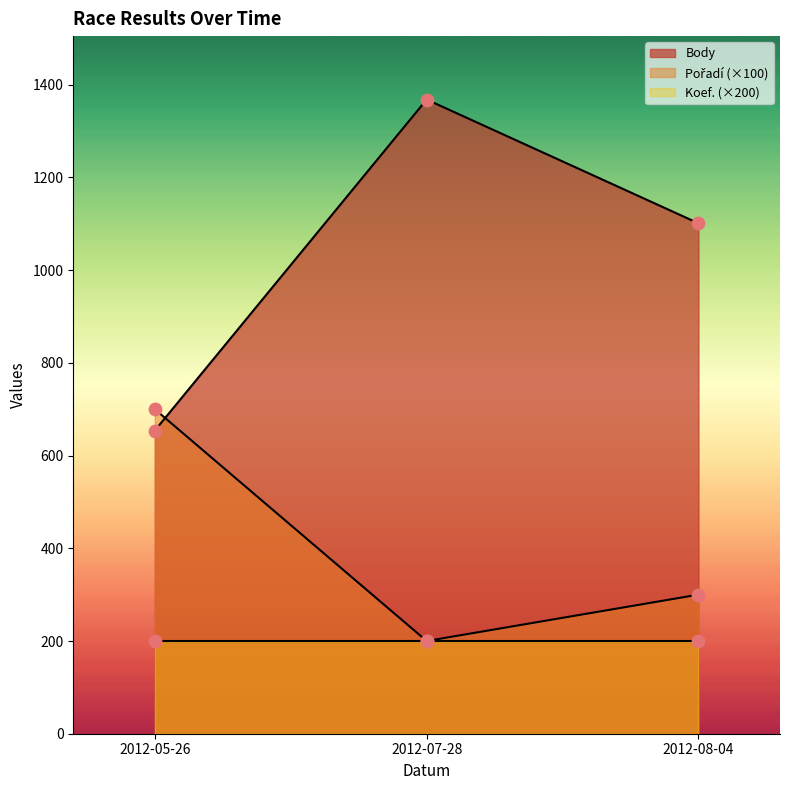

Is the value of Body at 2012-07-28 greater than the value of Pořadí at 2012-07-28?

Yes